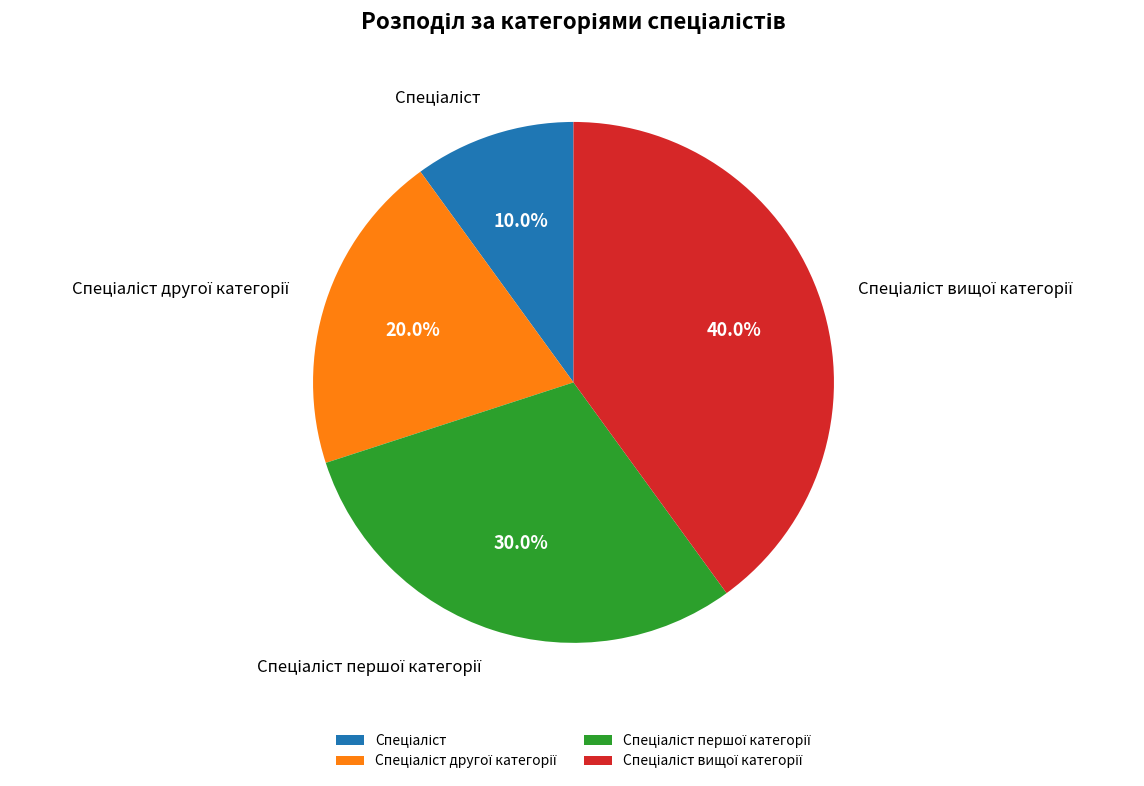

Is there a majority slice in this chart?

No